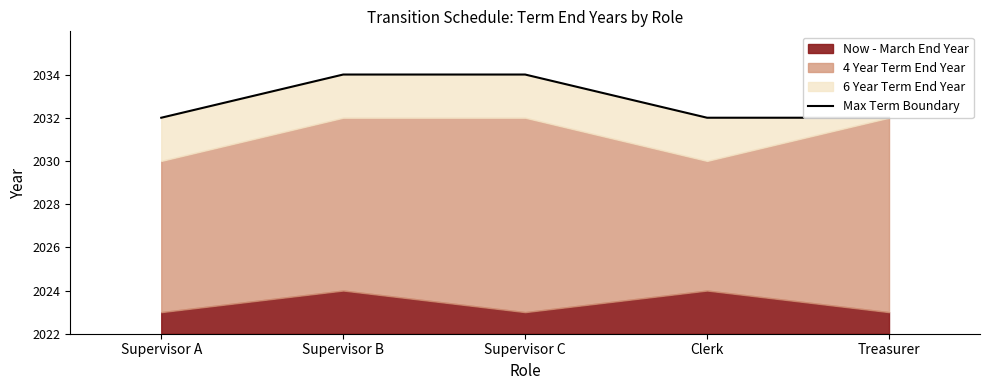

List the labels in order of value, largest first.

Supervisor B, Supervisor C, Supervisor A, Clerk, Treasurer